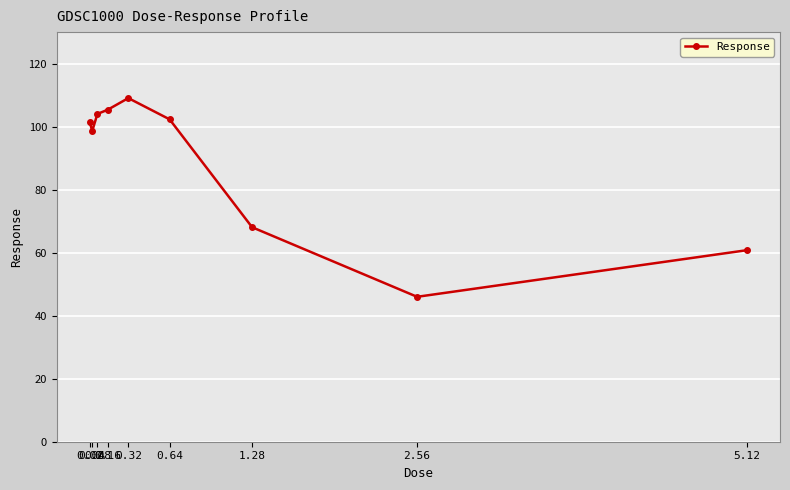

Which has a higher value, 0.04 or 5.12?

0.04